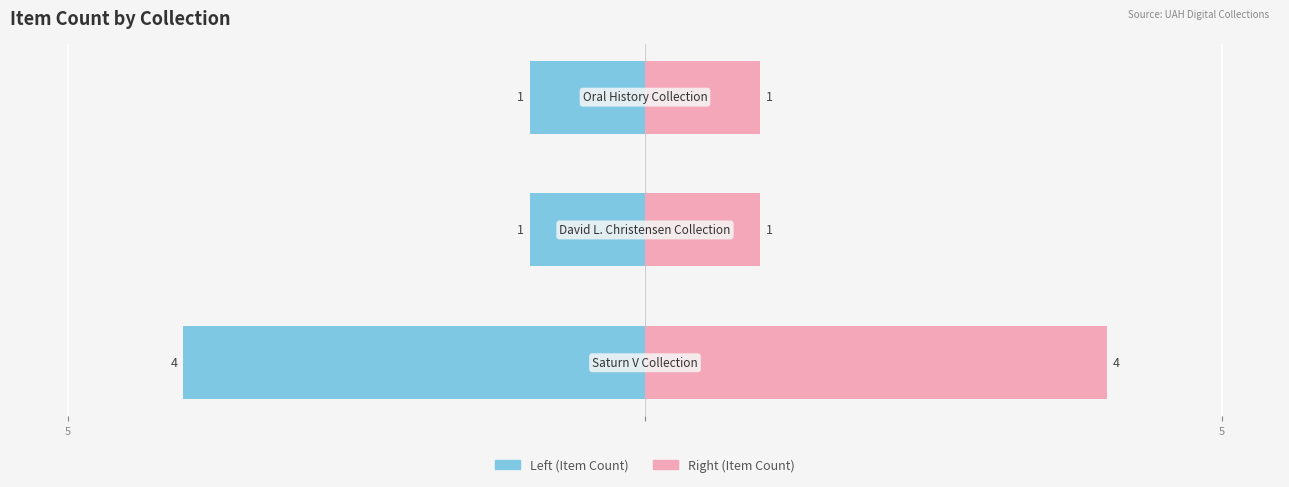

True or false: Item Count (Right) has a value of 1 at 2.

True